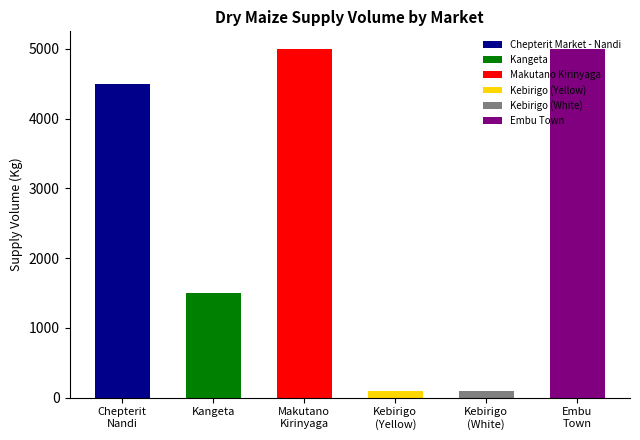

Reading left to right, extract all data points from this chart.

4500	1500	5000	90	90	5000